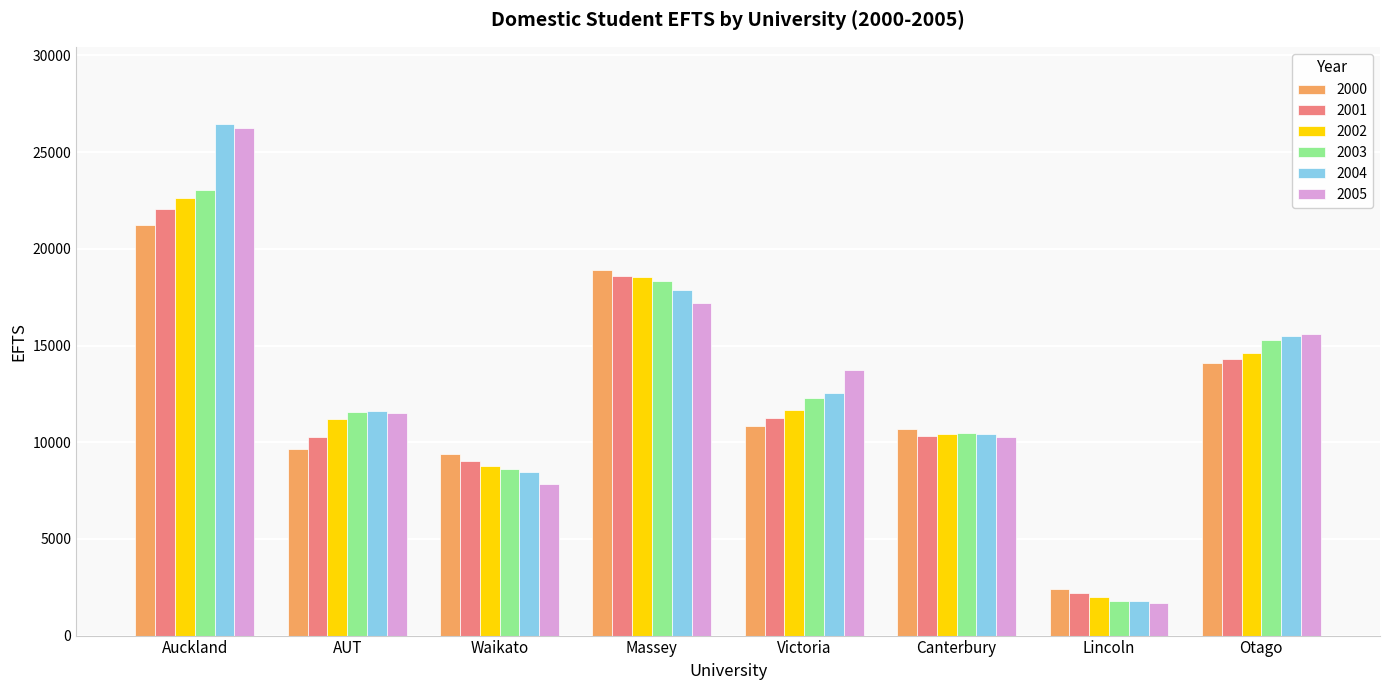

Are the bars horizontal?

No